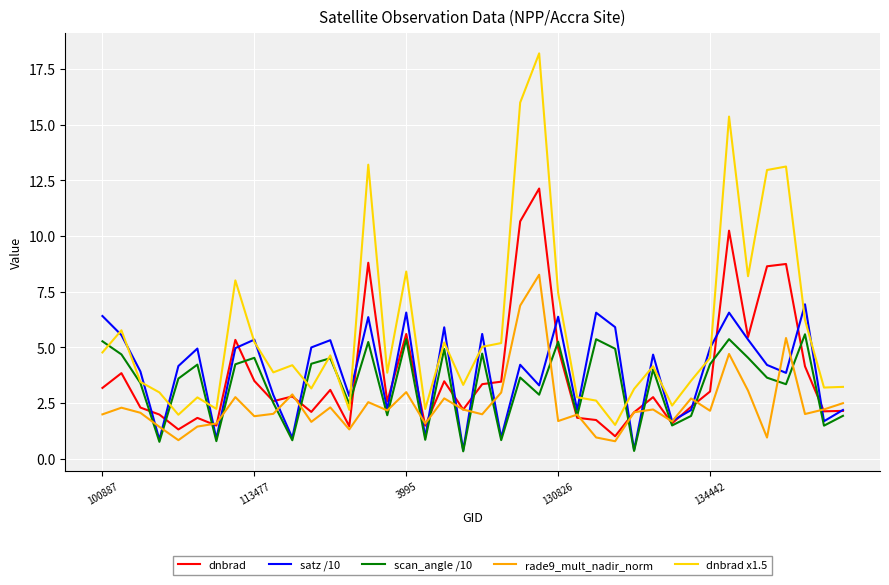

List the series in order of their peak value, highest first.

dnbrad x1.5, dnbrad, rade9_mult_nadir_norm, satz /10, scan_angle /10